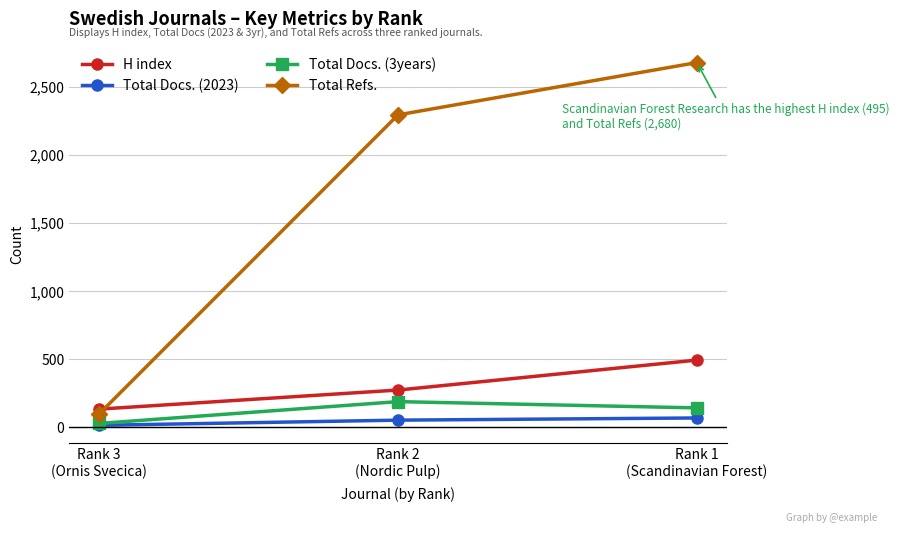

At which category is the sum across all series the highest?

Rank 1
(Scandinavian Forest)